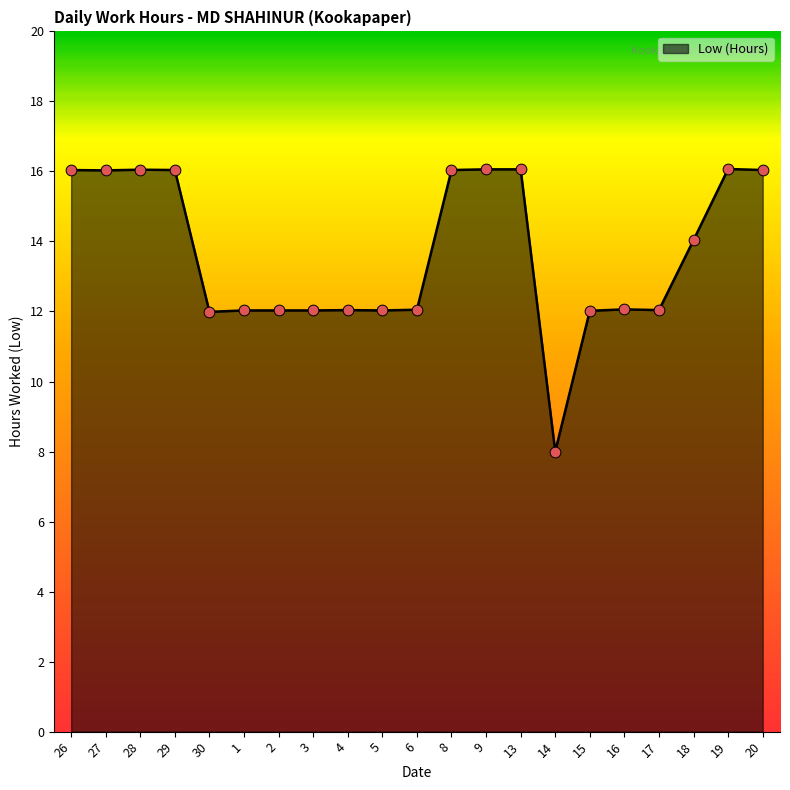

What is the change in value from 28 to 1?

-4.0